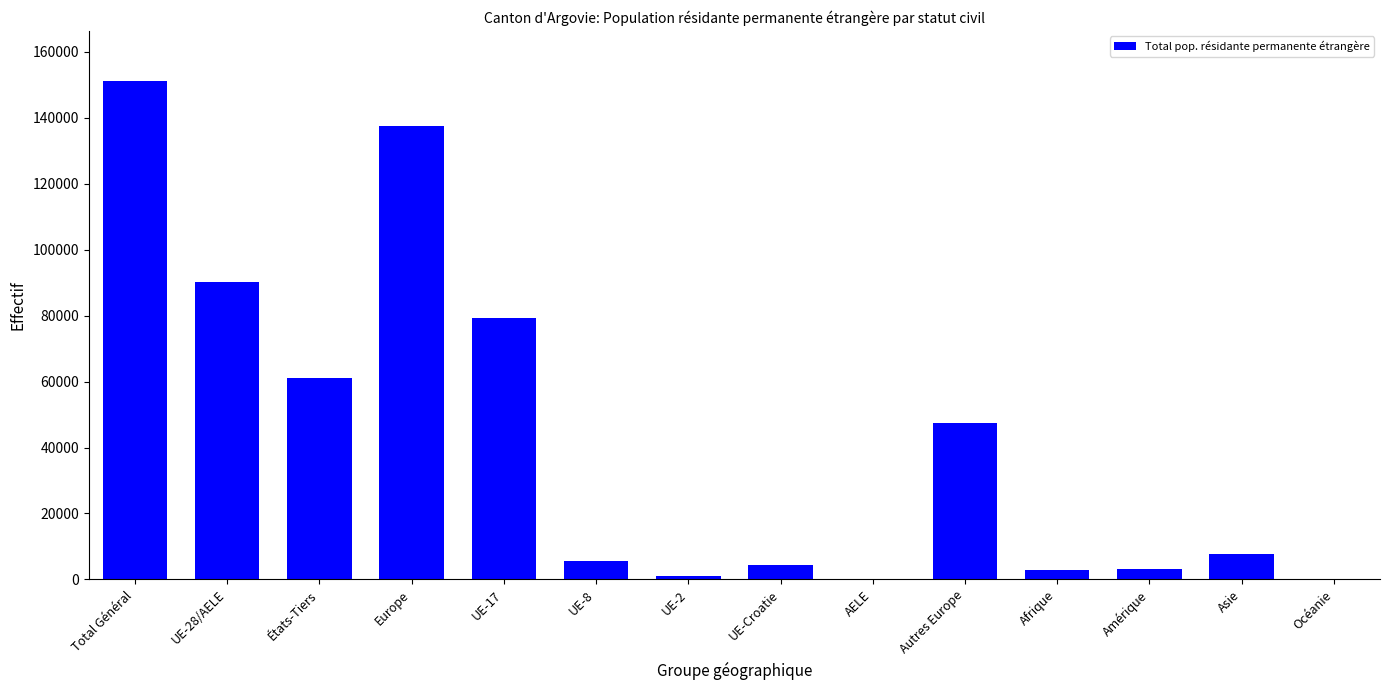

True or false: the data shows 5473 at UE-8.

True